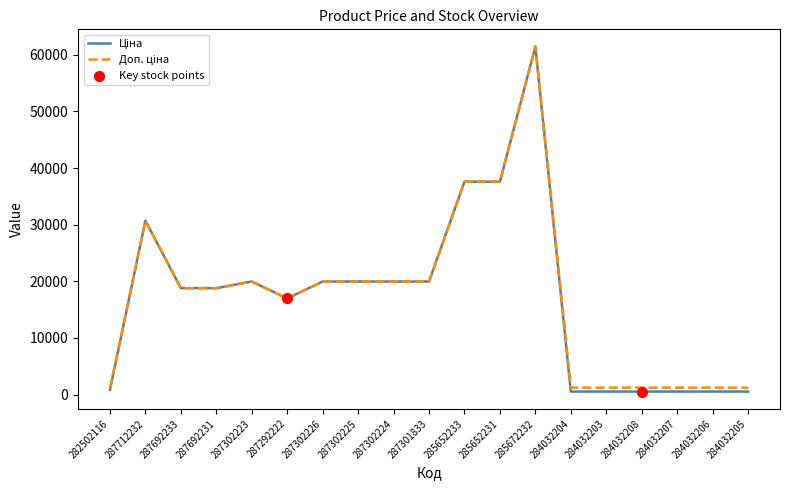

What is the maximum value shown in the chart?

61434.3